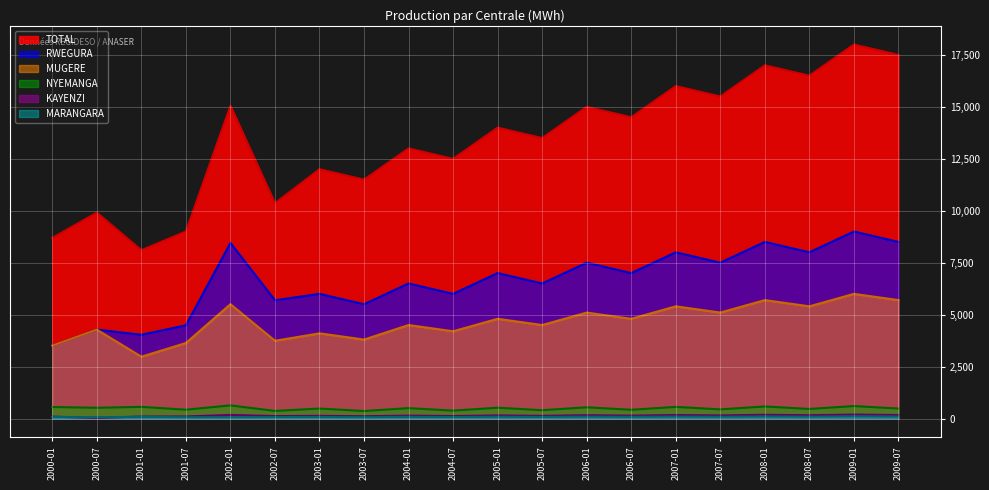

Between 2009-01 and 2001-01, which is larger?

2009-01